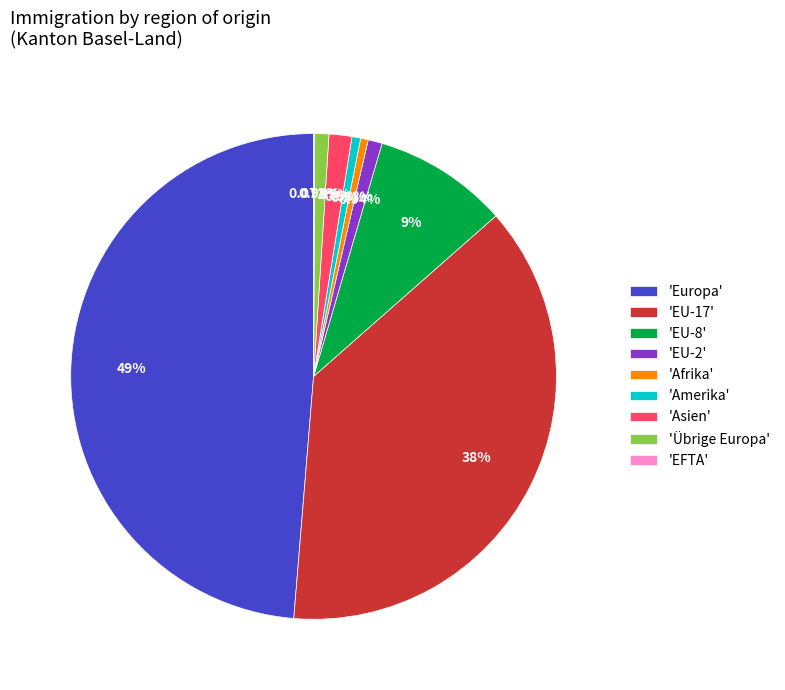

To the nearest percent, what is the average slice percentage?

11%